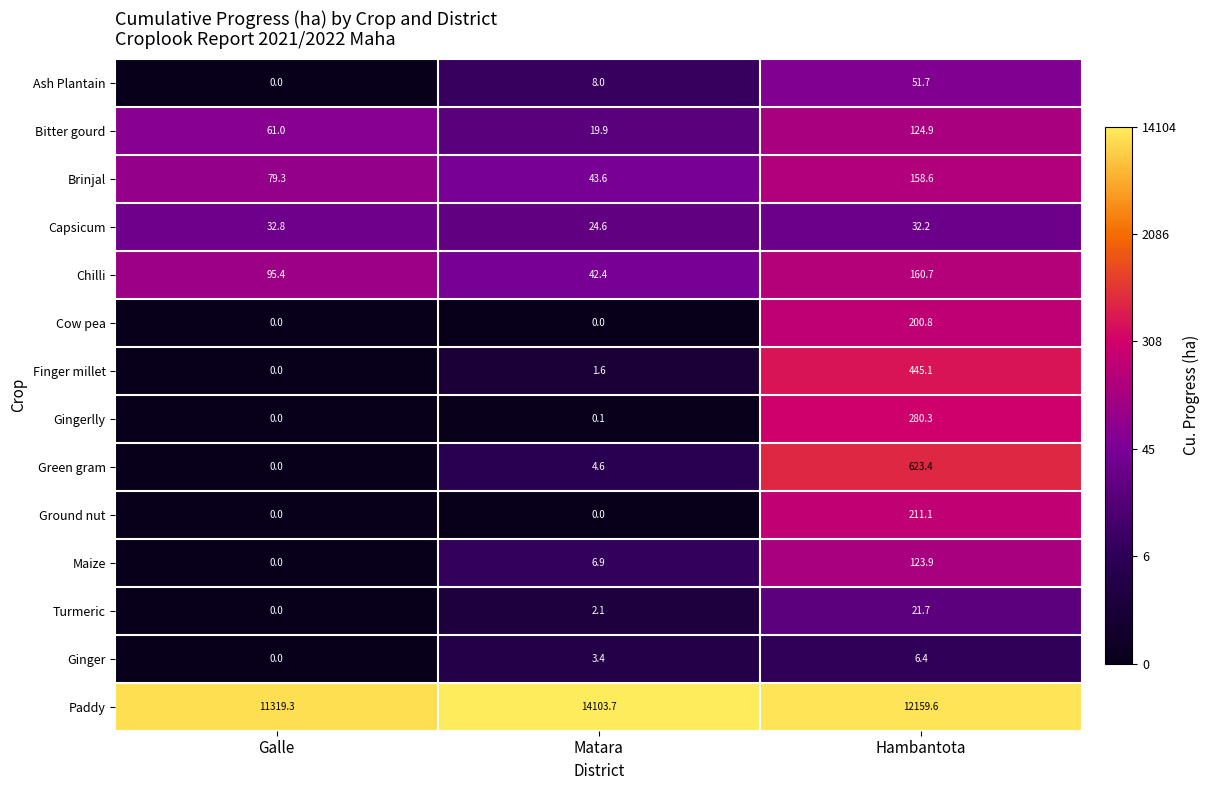

Is it true that Capsicum equals 24.6 at Matara?

True